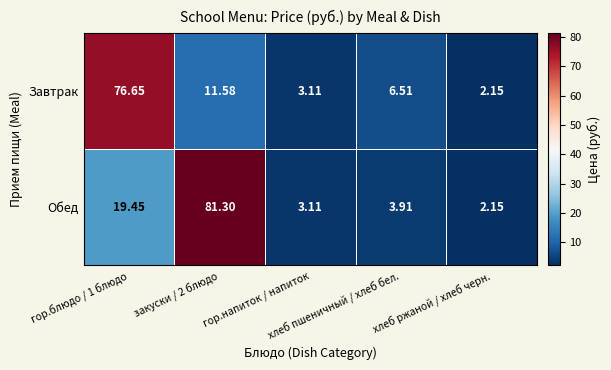

List the series in order of their peak value, highest first.

Обед, Завтрак